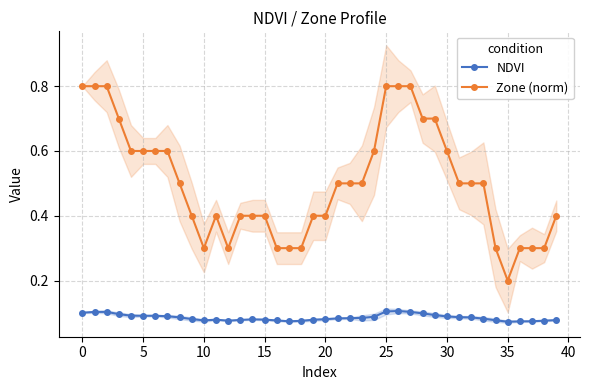

True or false: NDVI and Zone (norm) cross at least once.

False